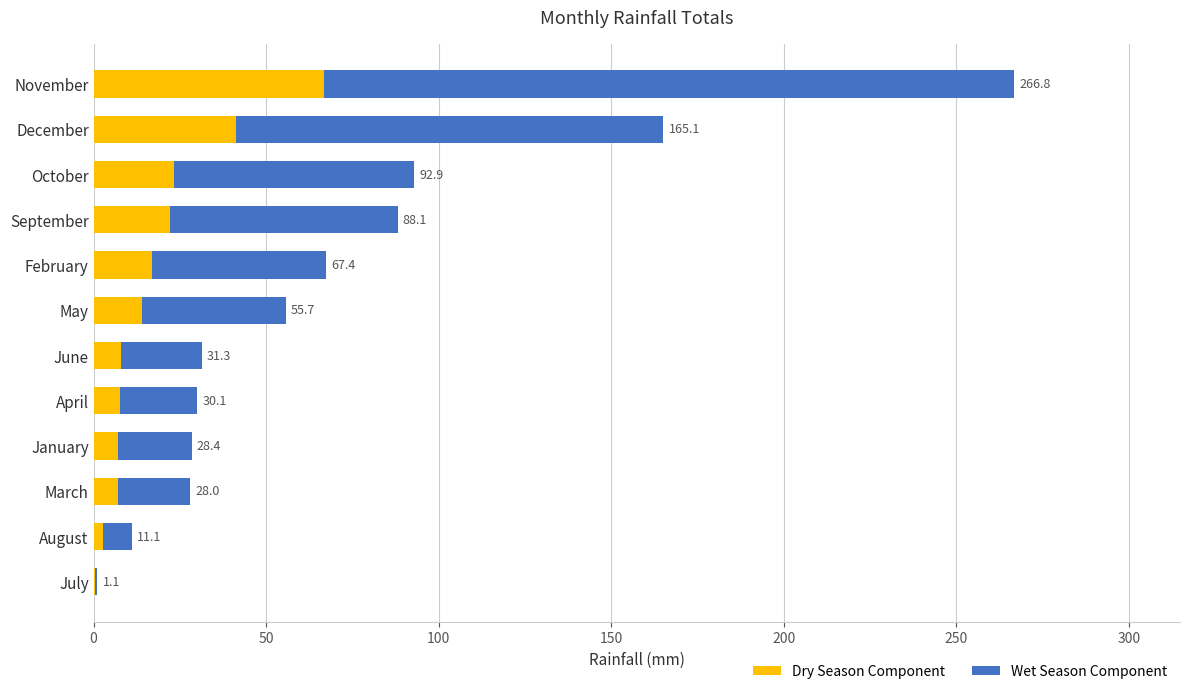

Which series has the largest total across all categories?

Wet Season Component